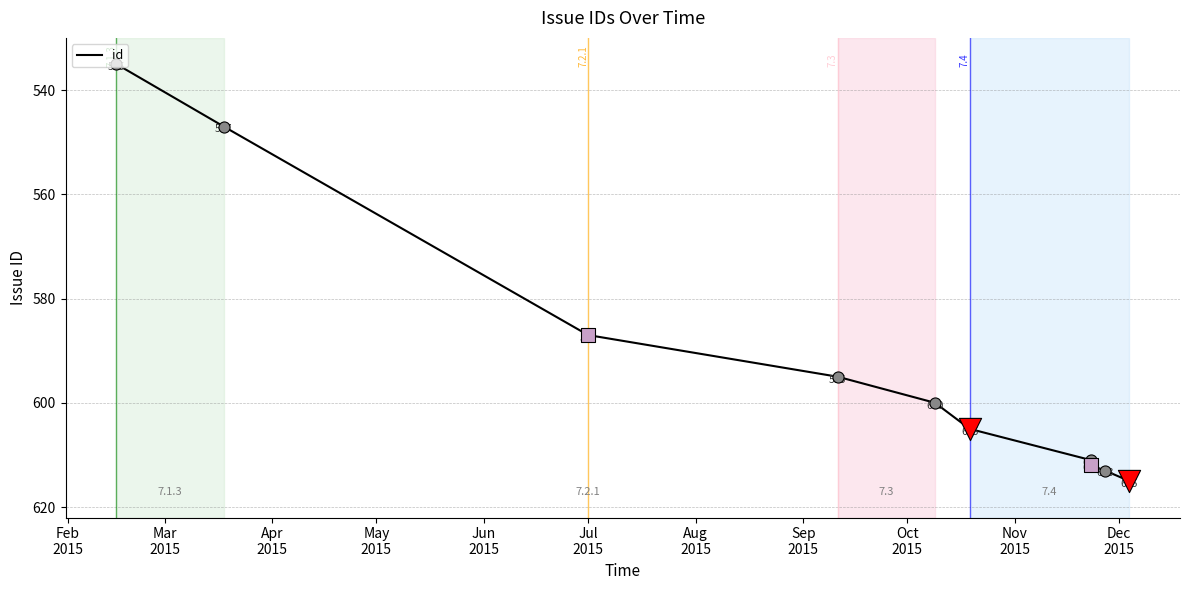

Approximately how many times larger is the value at Mar
2015 compared to May
2015?

0.9